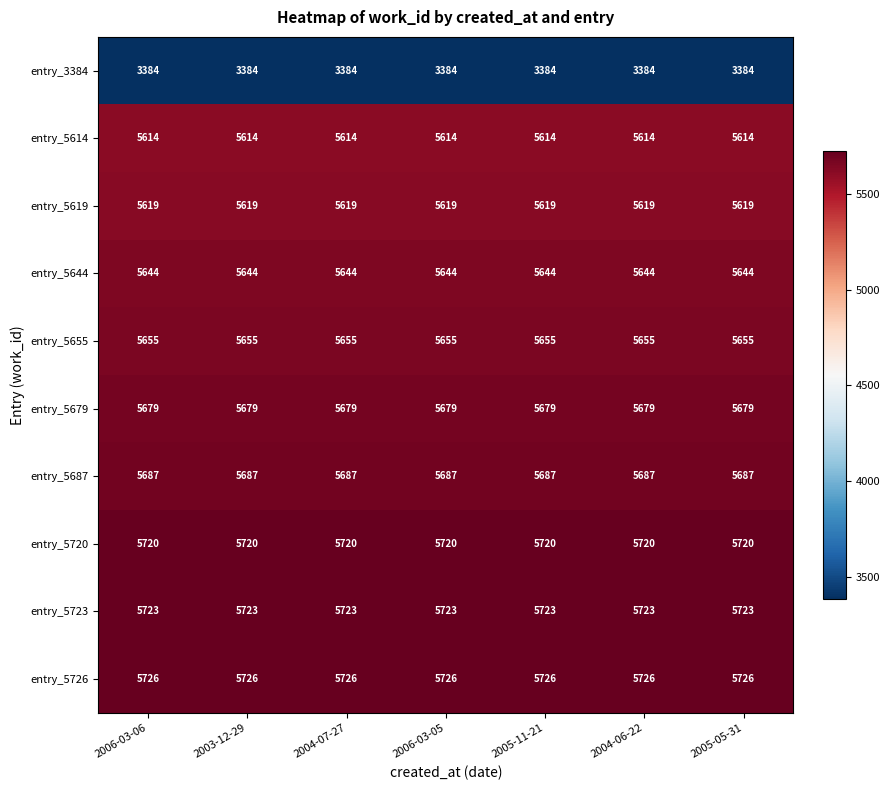

What is the highest value of the entry_3384 series?

3384